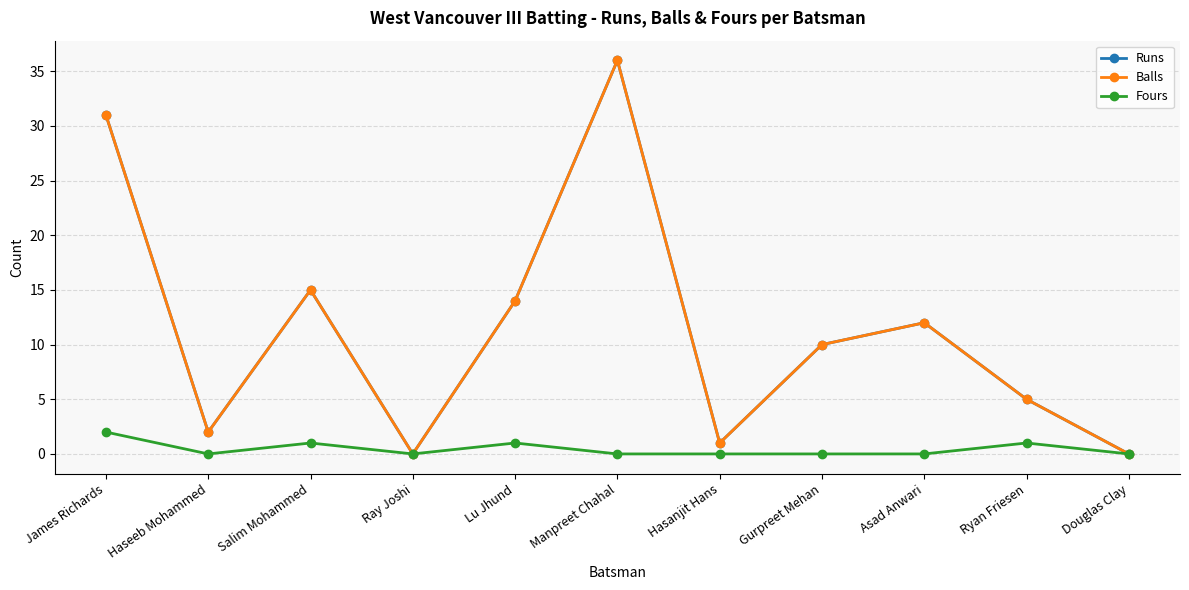

Is it true that Fours equals 0 at Douglas Clay?

True